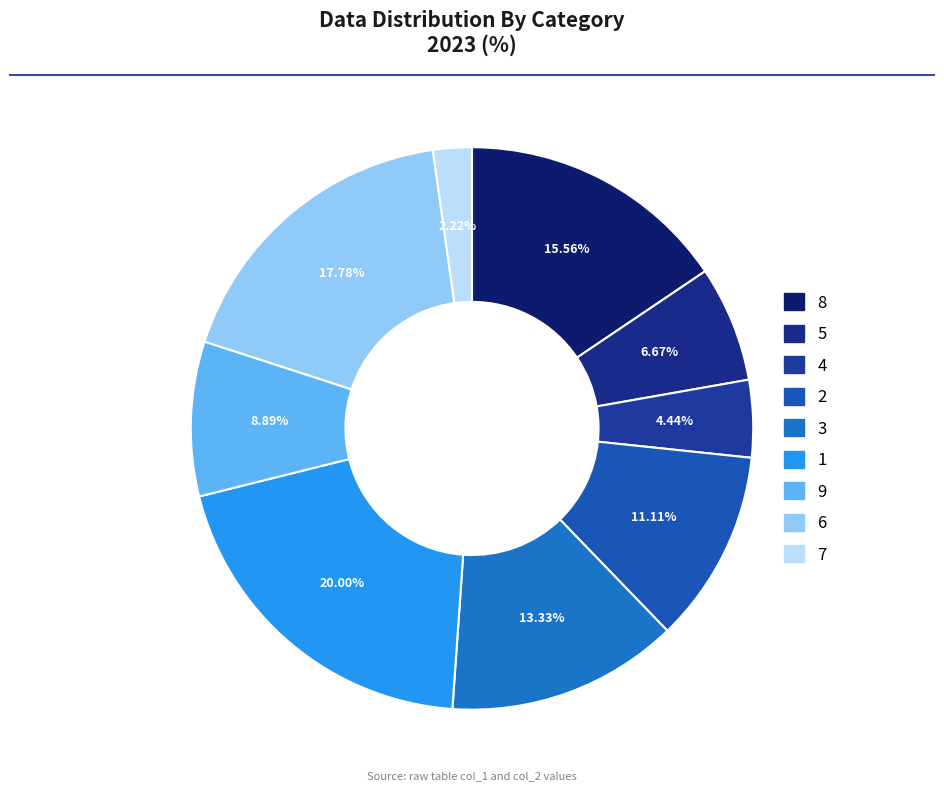

How many slices are in this pie chart?

9